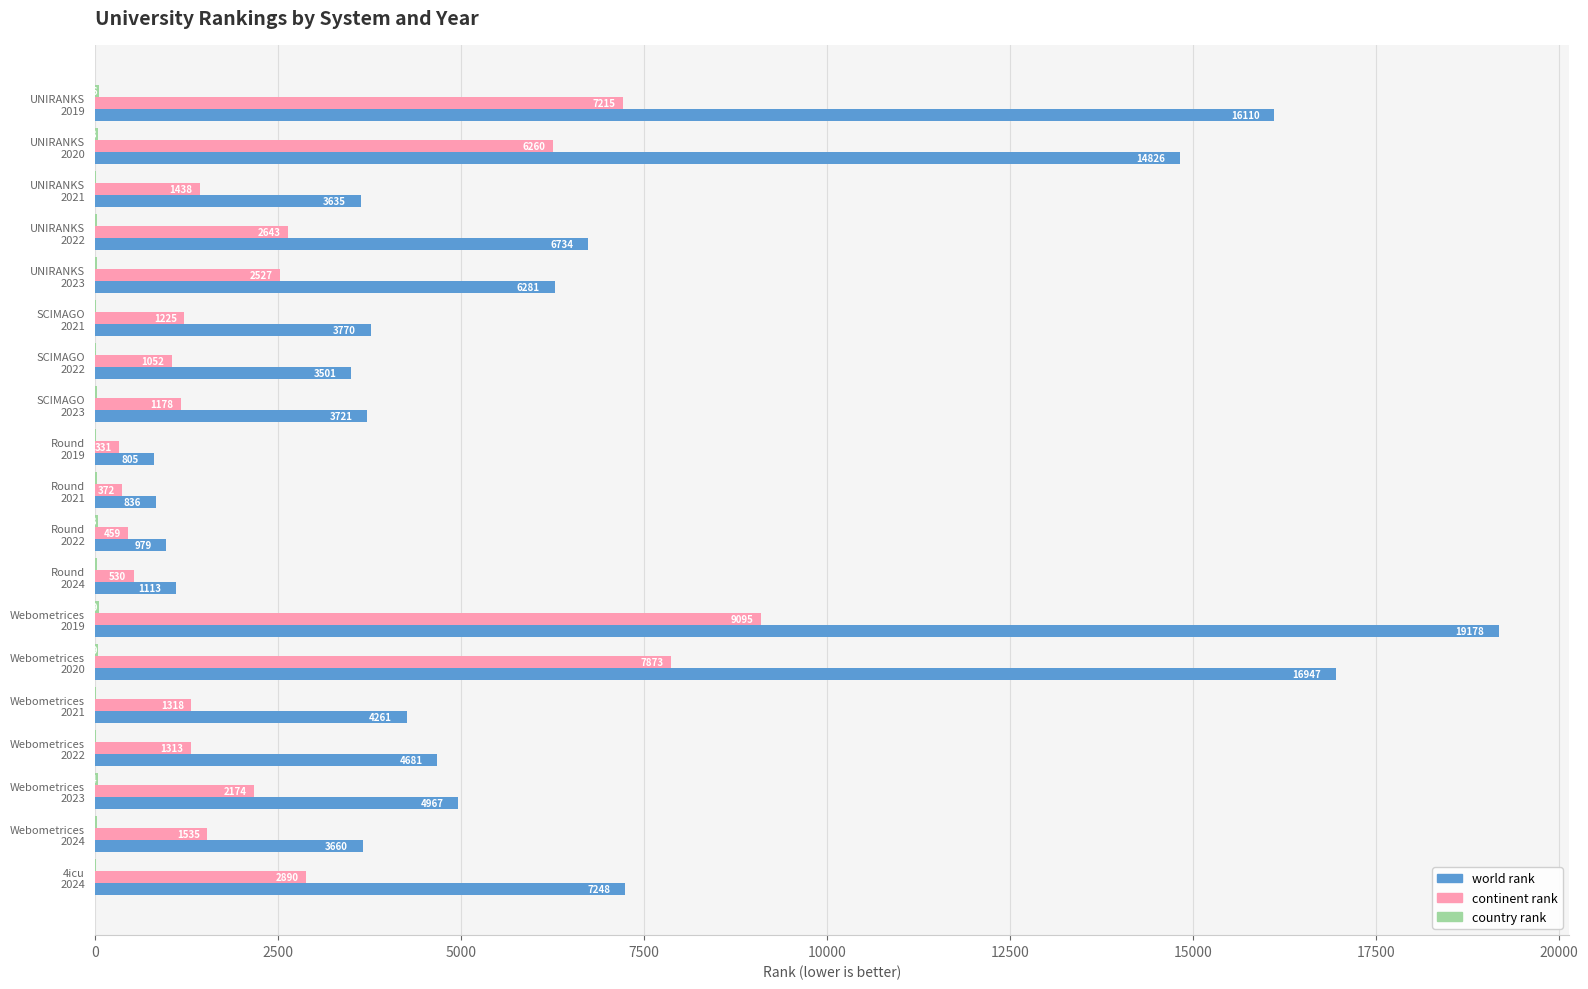

What is the maximum value shown in the chart?

19178